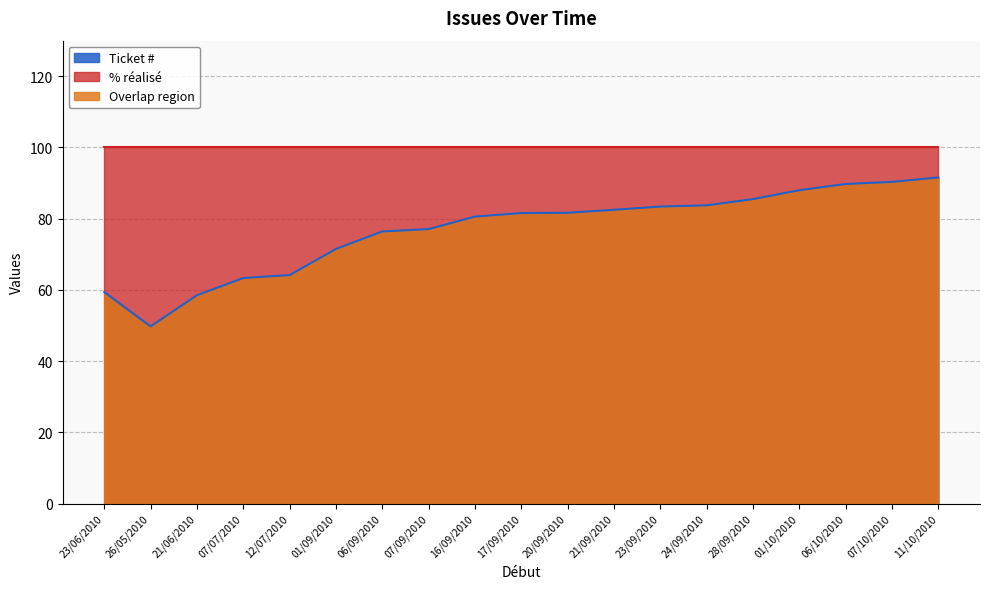

Does the chart have visible grid lines?

Yes